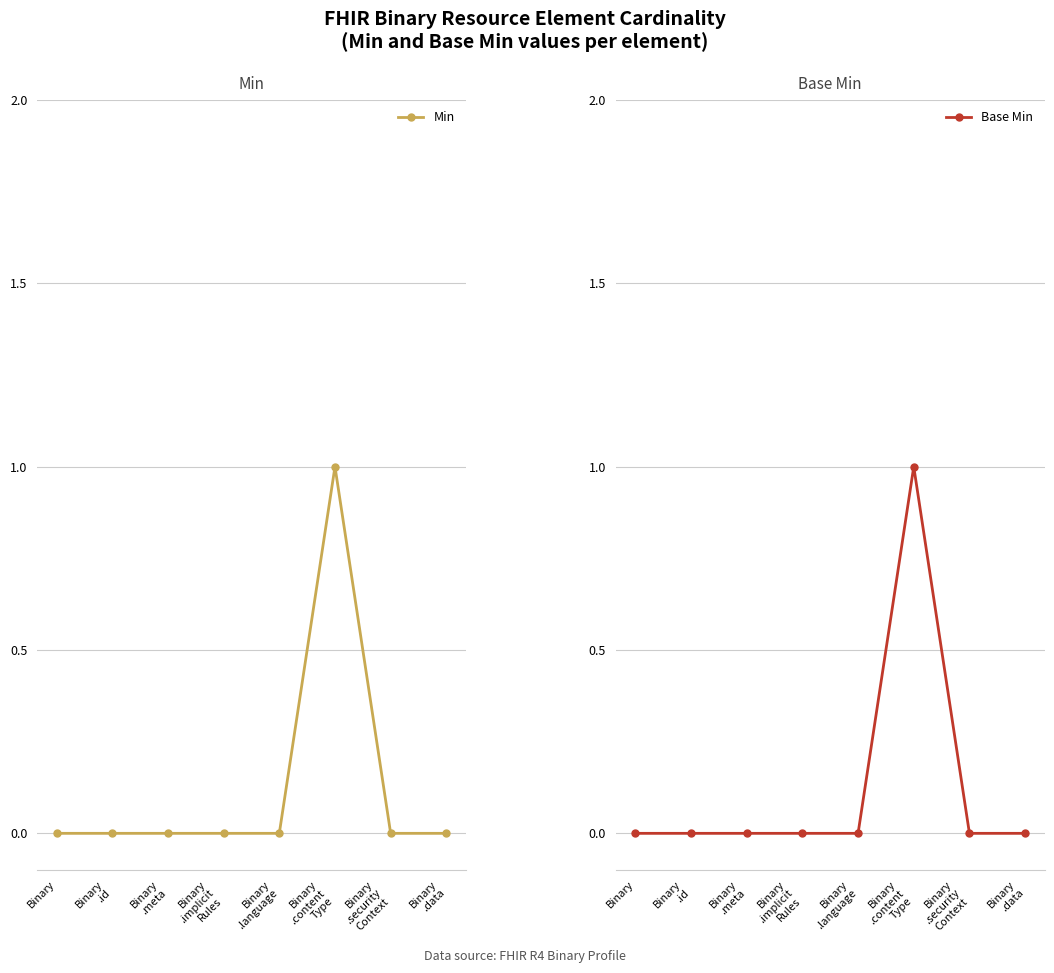

The Min series shows 1 at Binary
.meta. True or false?

False